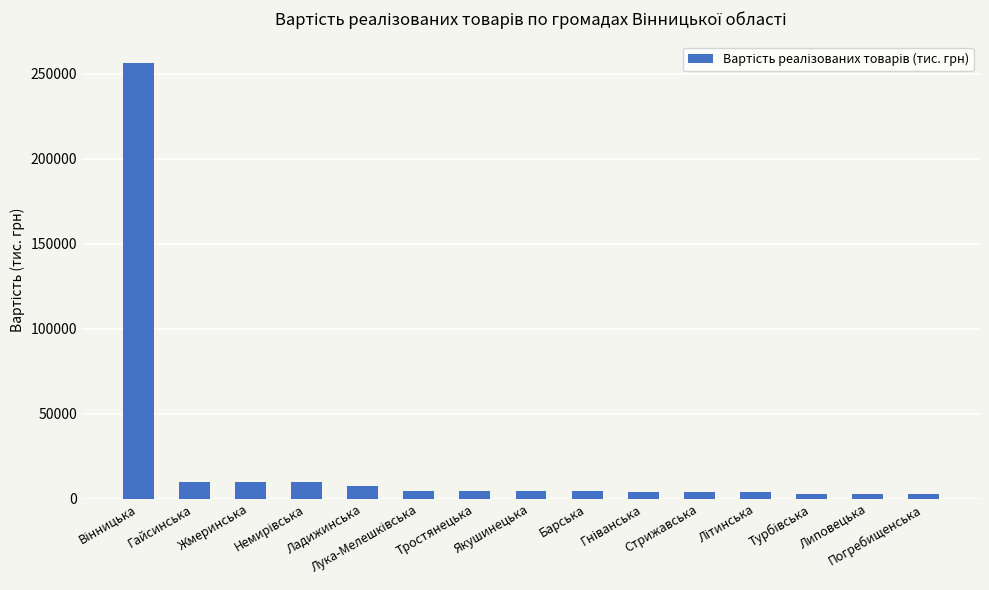

What is the difference between the maximum and minimum values?

253831.2